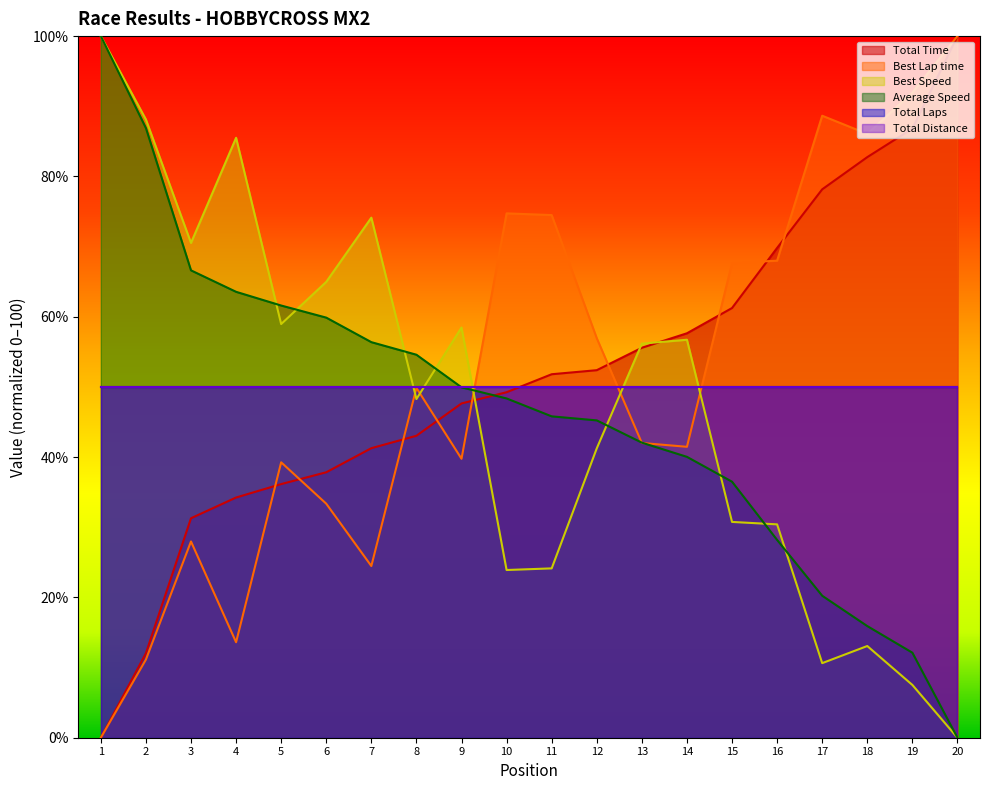

True or false: Total Time and Average Speed intersect in this chart.

True